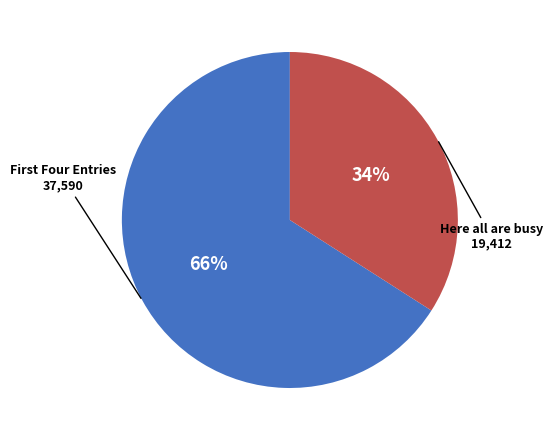

Is there a majority slice in this chart?

Yes